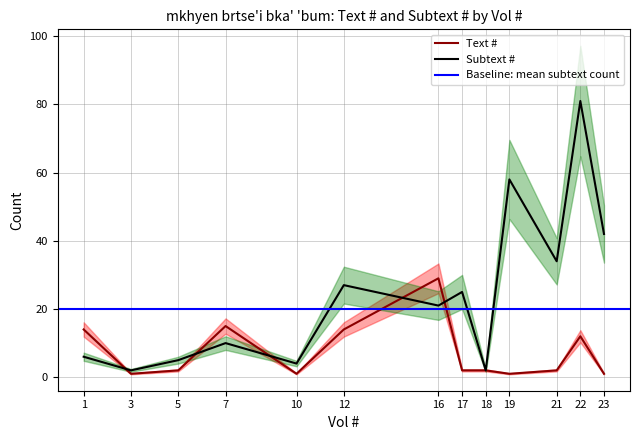

Reading left to right, extract all data points from this chart.

Text #: 1=14	3=1	5=2	7=15	10=1	12=14	16=29	17=2	18=2	19=1	21=2	22=12	23=1
Subtext #: 1=6	3=2	5=5	7=10	10=4	12=27	16=21	17=25	18=2	19=58	21=34	22=81	23=42